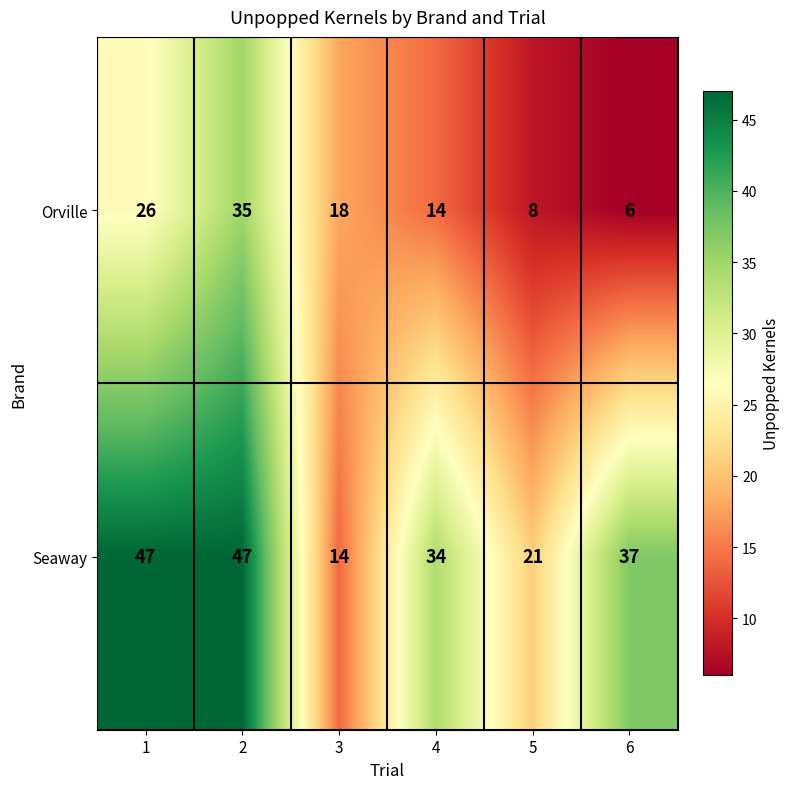

The Seaway series shows 32 at 5. True or false?

False